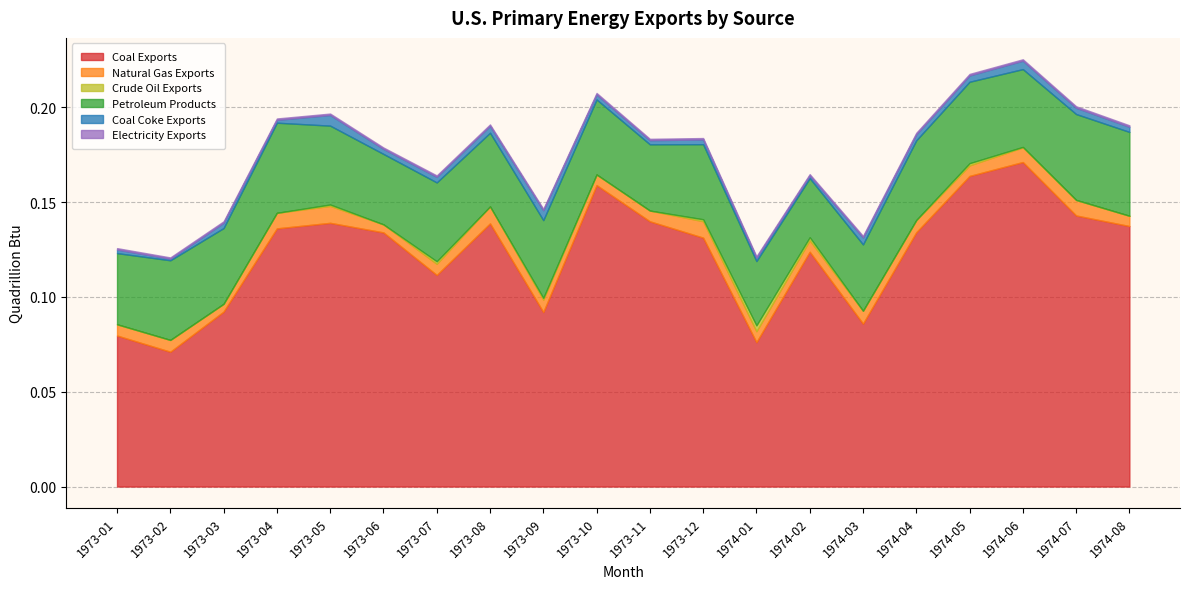

True or false: Coal Coke Exports has a value of 0.0 at 1973-12.

False